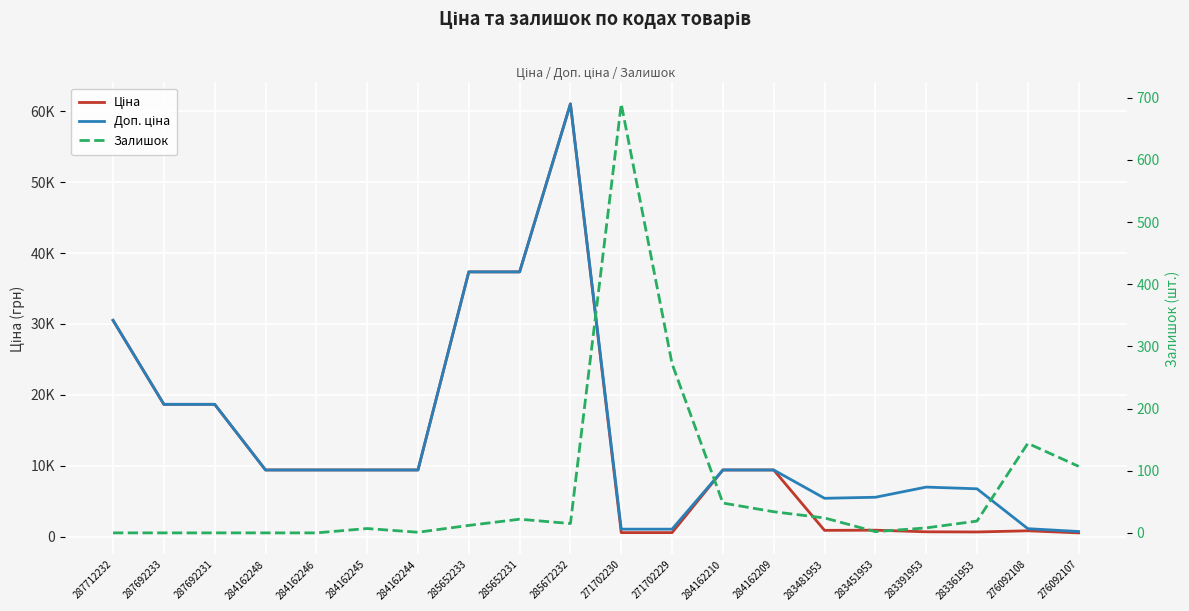

What are all the series names shown in the legend?

Ціна, Доп. ціна, Залишок